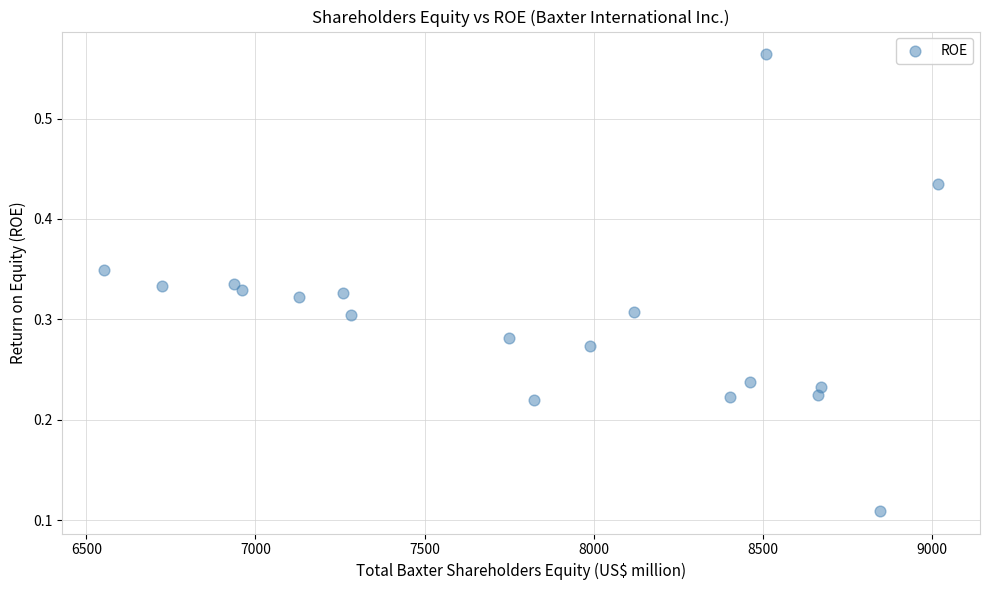

What is the range of X values (max minus min)?

2468.0